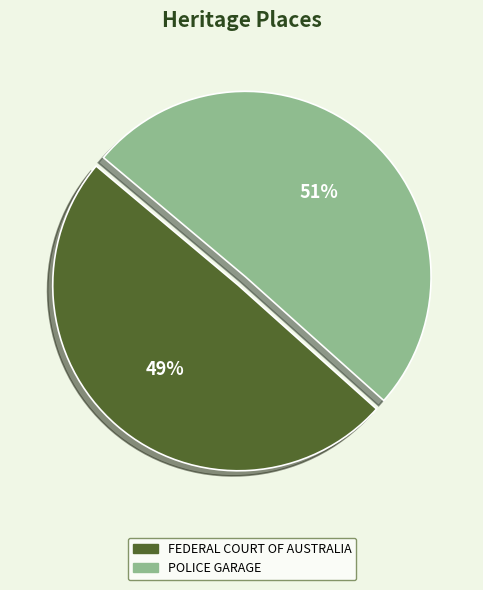

Between FEDERAL COURT OF AUSTRALIA and POLICE GARAGE, which is larger?

POLICE GARAGE